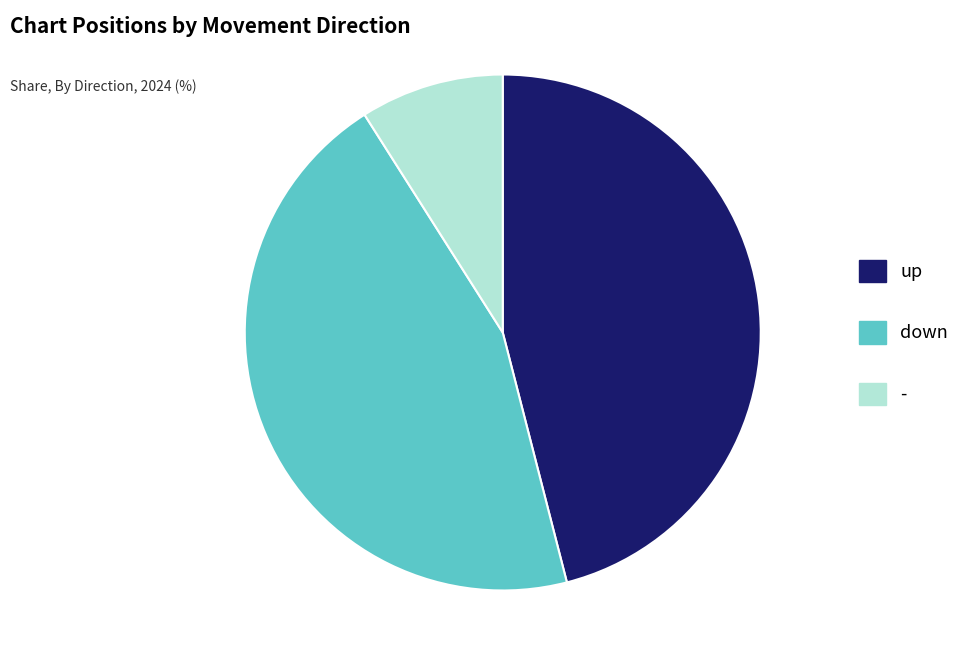

What is the largest slice in the pie chart?

up